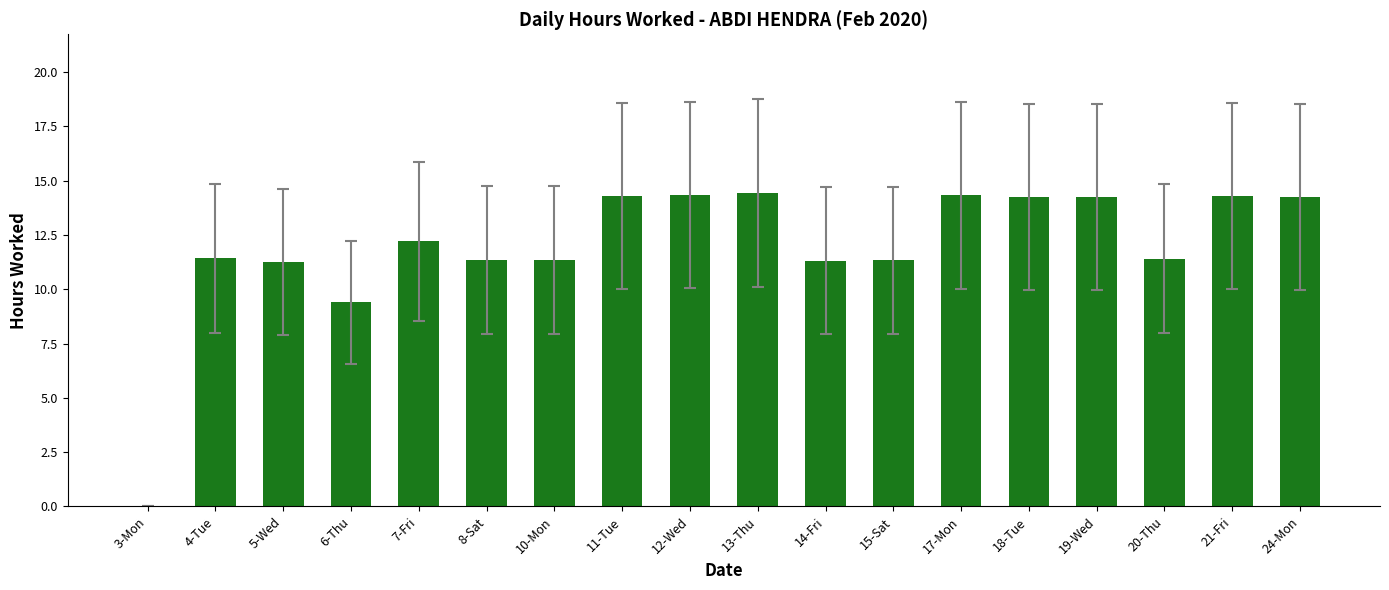

What is the sum of all values?

215.5